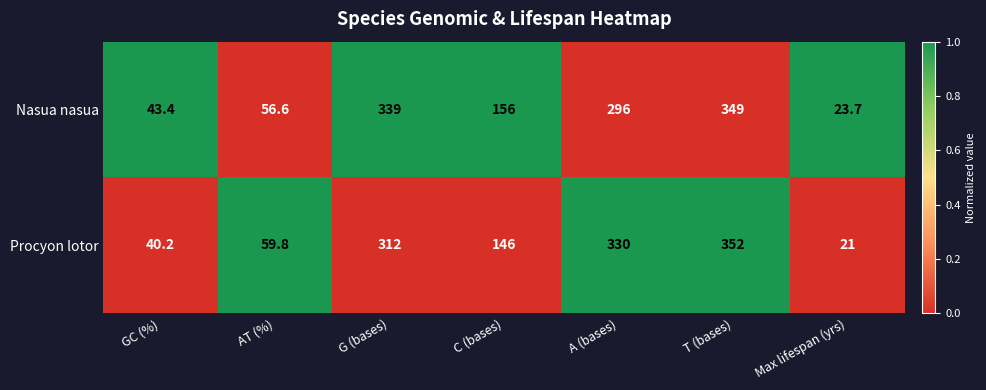

Rank the series by their average value, from lowest to highest.

Procyon lotor, Nasua nasua